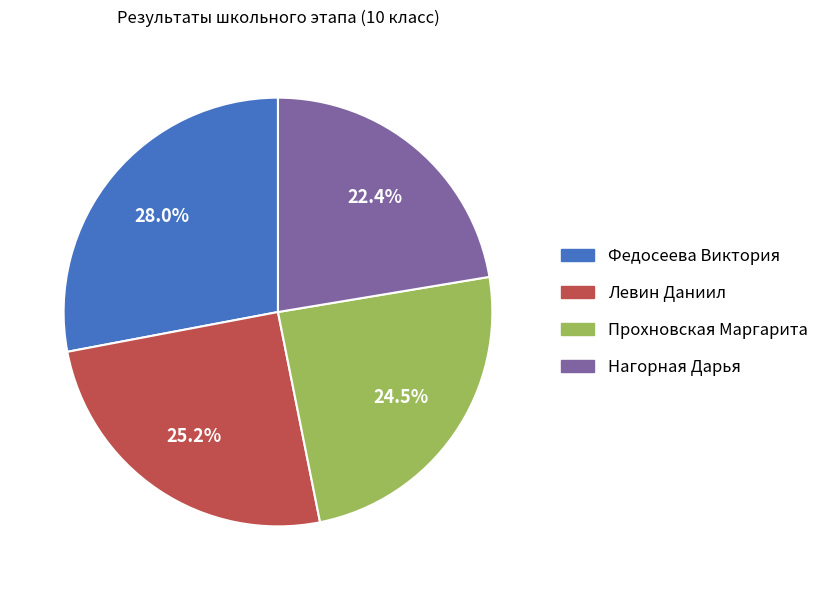

Is there any slice that represents more than half of the pie?

No